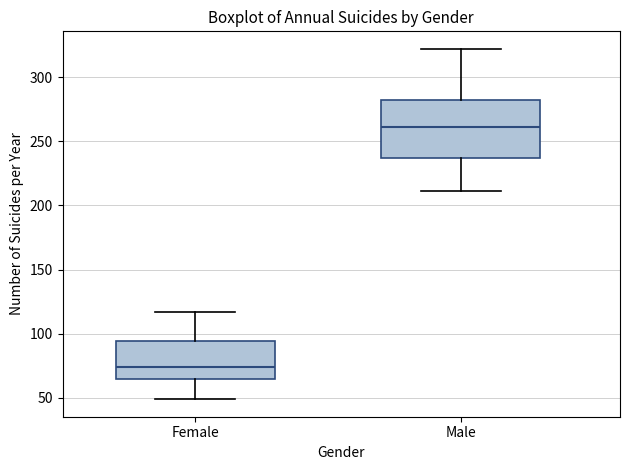

Comparing the boxes themselves (not the whiskers), which one is the tallest?

Male